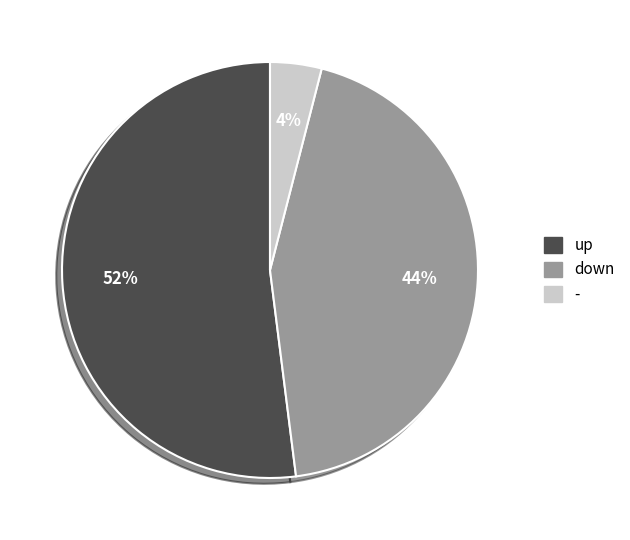

The - slice represents 4% of the pie. True or false?

True